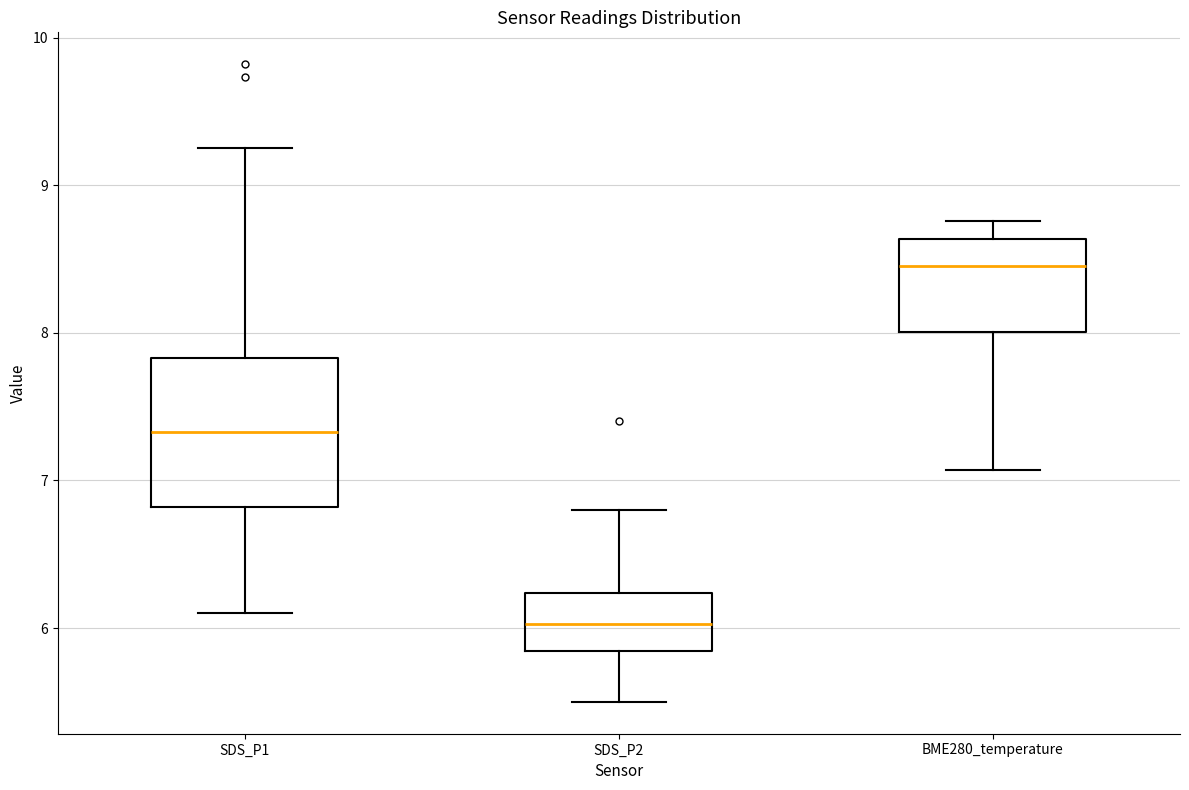

Where does the median line of the box for SDS_P1 sit on the y-axis? The values are not printed on the chart, so give them approximately, as read against the axis.

7.3